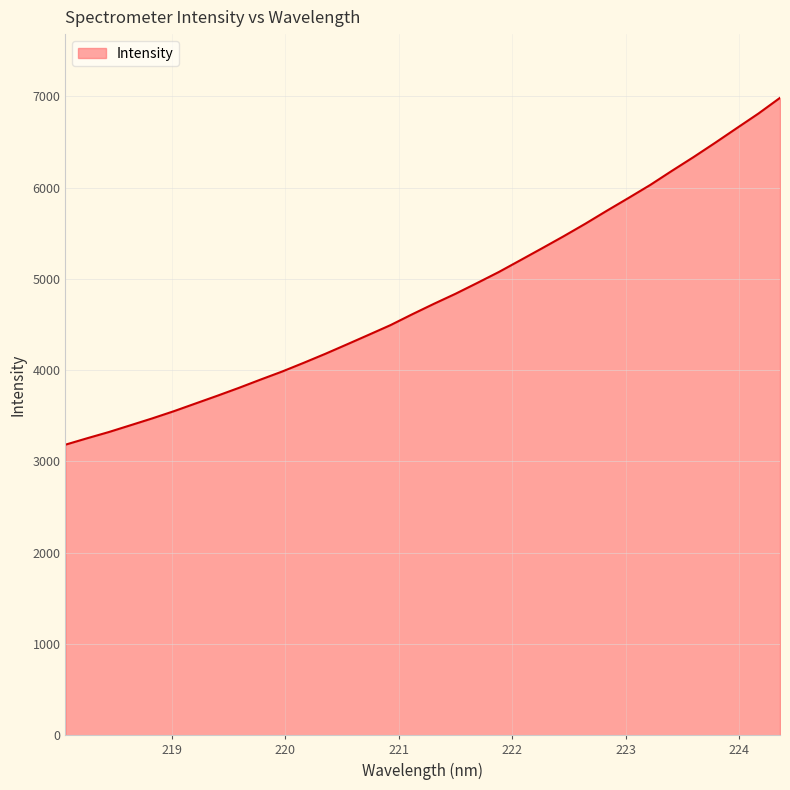

What is the greatest value displayed?

6982.6